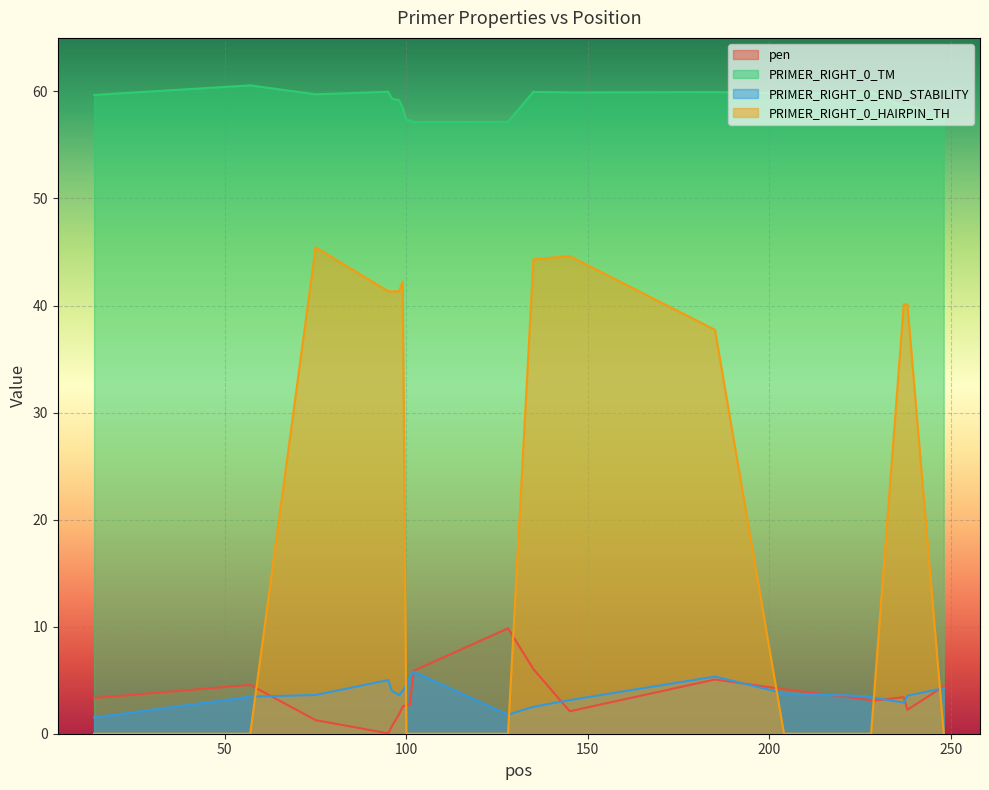

What is the sum of all PRIMER_RIGHT_0_TM values?

1180.1